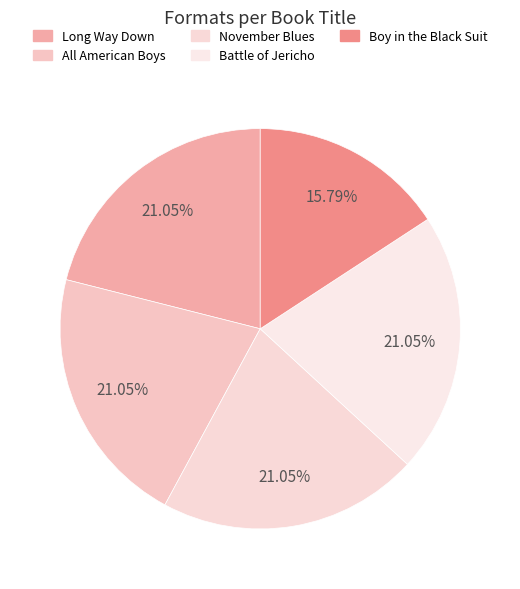

How many segments does this pie chart have?

5